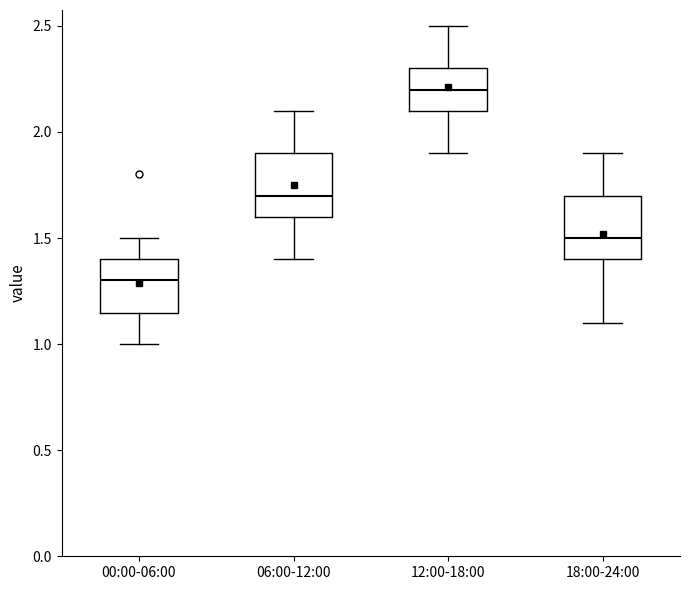

Where is the upper edge of the box for 12:00-18:00 on the y-axis? The values are not printed on the chart, so give them approximately, as read against the axis.

2.30